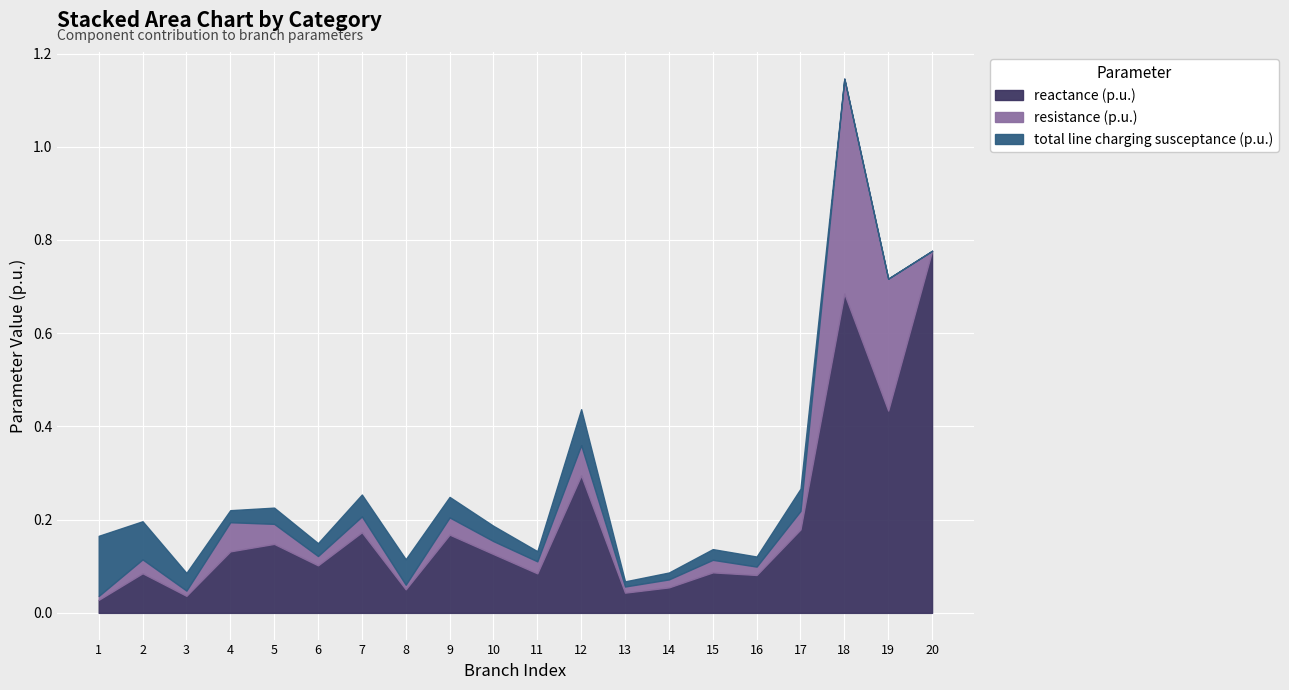

How many values in total line charging susceptance (p.u.) are above zero?

17